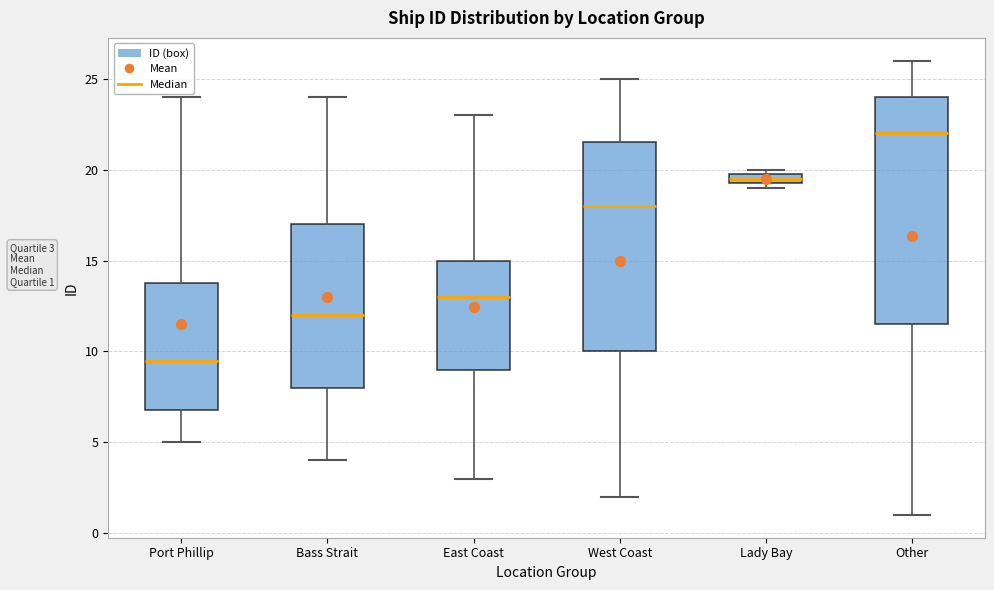

Which box's median line is the lowest?

Port Phillip